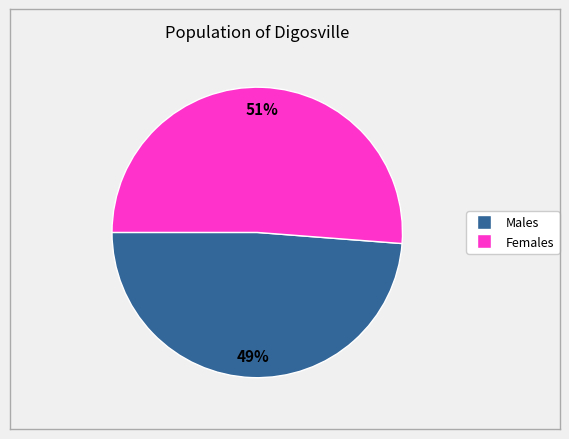

Is there any slice that represents more than half of the pie?

Yes